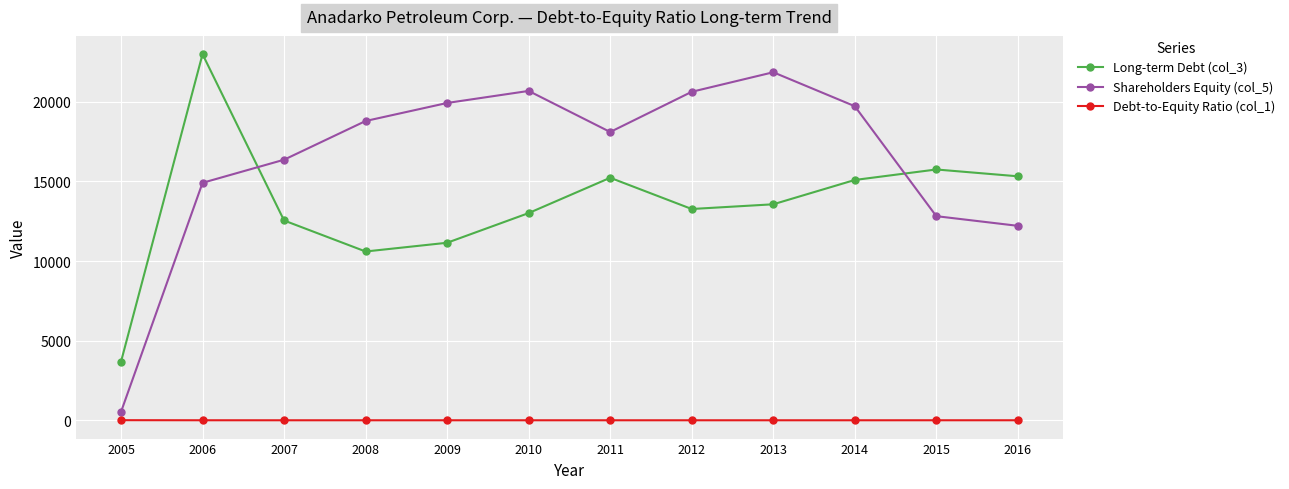

Rank the series by their average value, from lowest to highest.

Debt-to-Equity Ratio (col_1), Long-term Debt (col_3), Shareholders Equity (col_5)